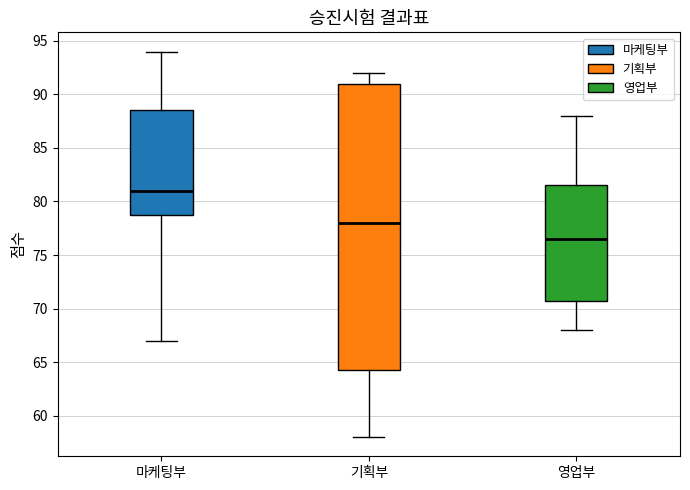

Where does the median line of the box for 영업부 sit on the y-axis? The values are not printed on the chart, so give them approximately, as read against the axis.

76.5